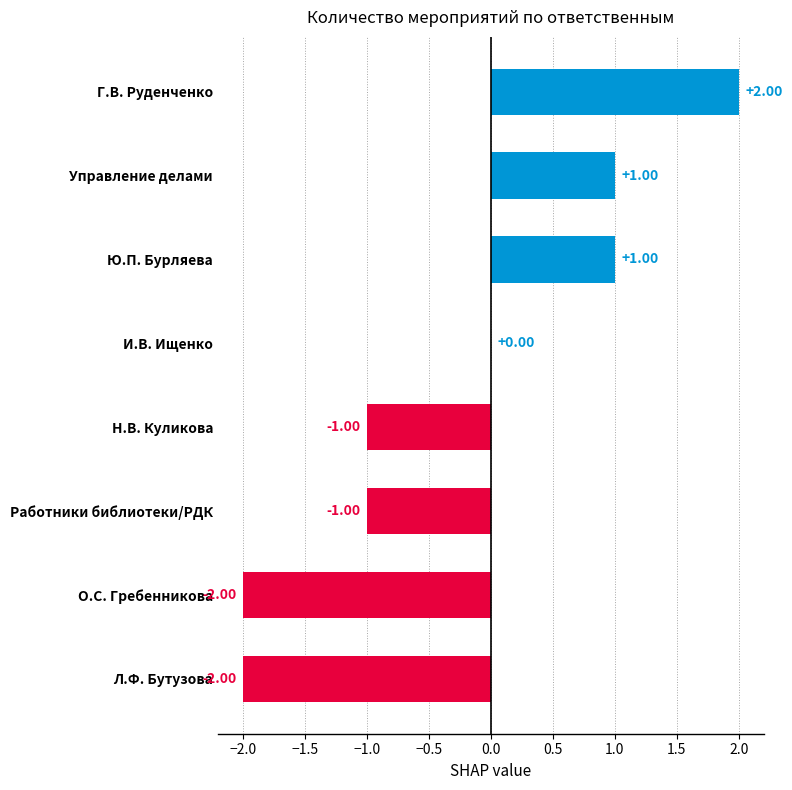

Which has a higher value, Л.Ф. Бутузова or Н.В. Куликова?

Н.В. Куликова